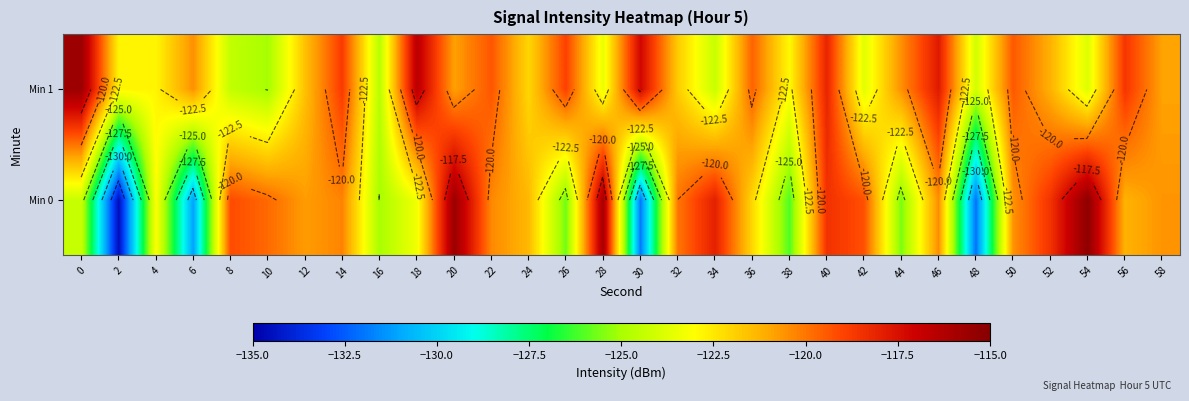

Is it true that Min 0 equals -120.5 at 50?

True